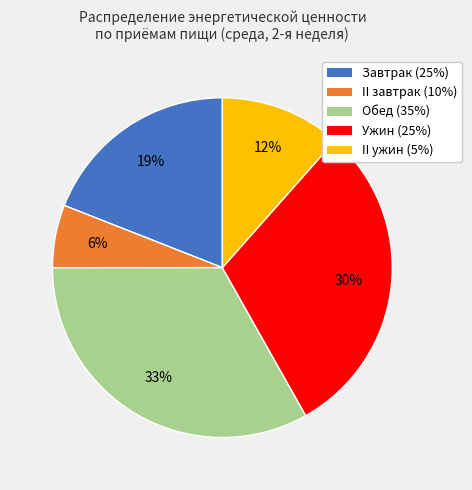

Rank the categories by value from lowest to highest.

II завтрак (10%), II ужин (5%), Завтрак (25%), Ужин (25%), Обед (35%)